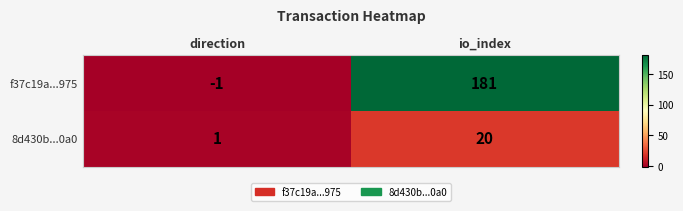

What is the total value across all series at io_index?

201